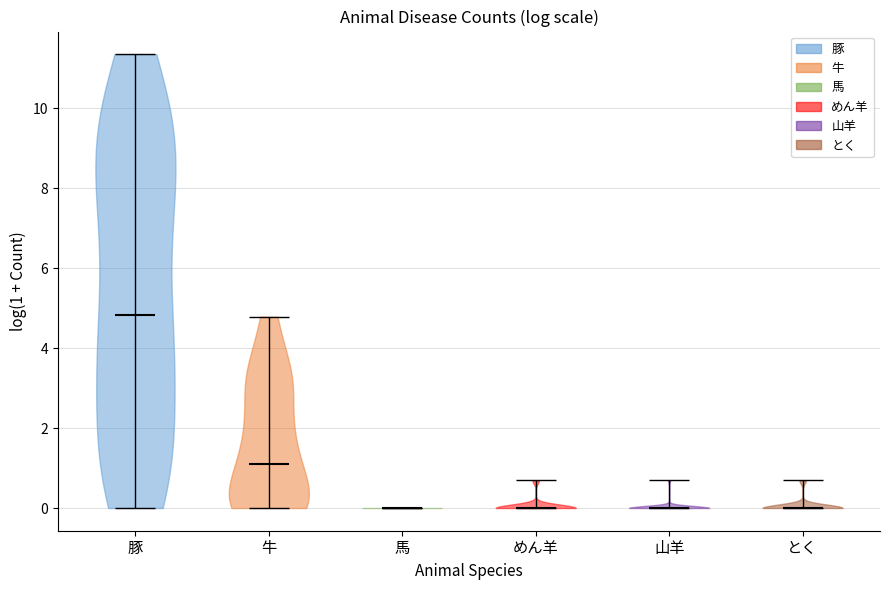

Reading left to right, read every violin against the y-axis: where its median line is, and the lowest and highest points it reaches. The values are not printed on the chart, so give them approximately, as read against the axis.

豚: median line 4.8, lowest point 0.0, highest point 11.4
牛: median line 1.0, lowest point 0.0, highest point 4.8
馬: median line 0.0, lowest point 0.0, highest point 0.0
めん羊: median line 0.0, lowest point 0.0, highest point 0.6
山羊: median line 0.0, lowest point 0.0, highest point 0.6
とく: median line 0.0, lowest point 0.0, highest point 0.6